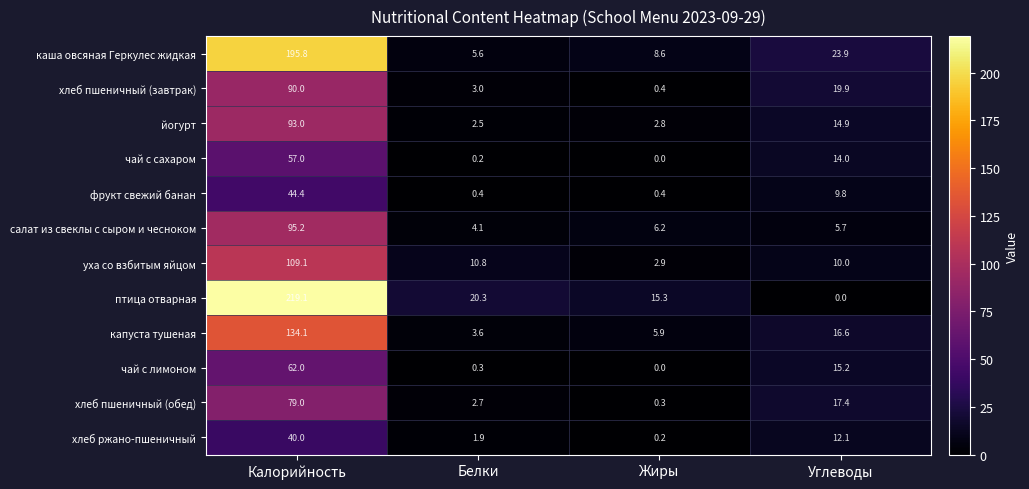

List the series in order of their peak value, highest first.

птица отварная, каша овсяная Геркулес жидкая, капуста тушеная, уха со взбитым яйцом, салат из свеклы с сыром и чесноком, йогурт, хлеб пшеничный (завтрак), хлеб пшеничный (обед), чай с лимоном, чай с сахаром, фрукт свежий банан, хлеб ржано-пшеничный